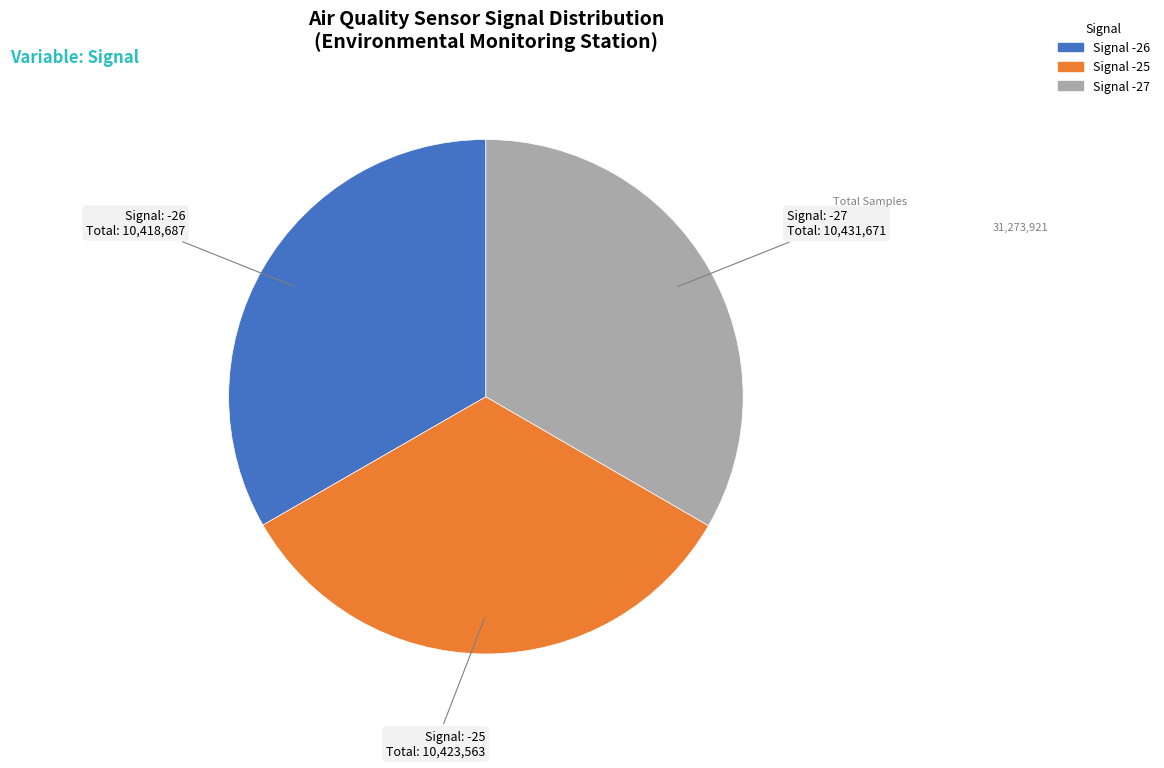

Is there a majority slice in this chart?

No